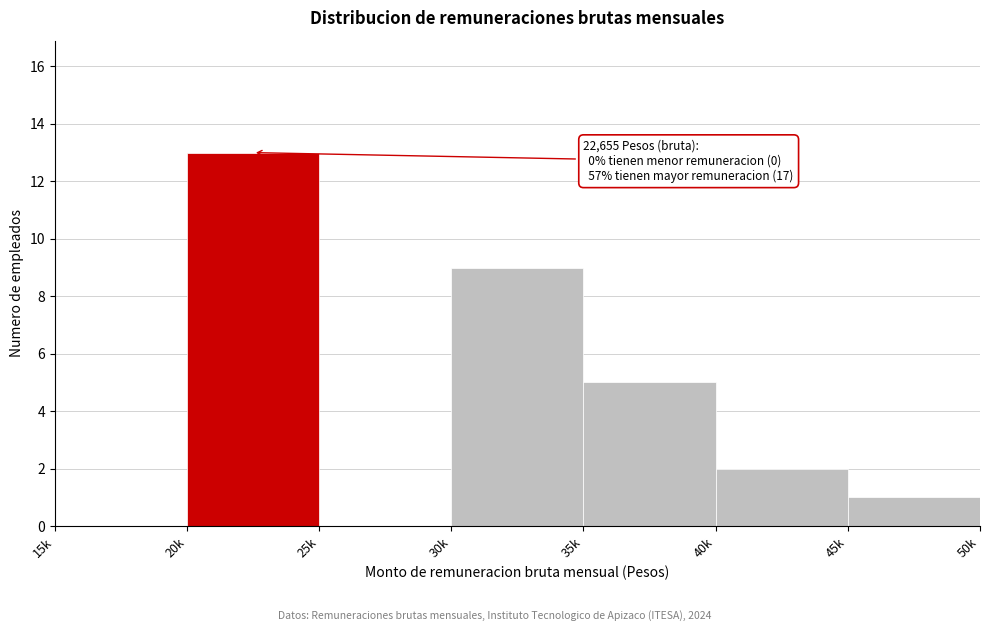

Reading left to right, what are all the values shown in this chart?

15k=0	20k=13	25k=0	30k=9	35k=5	40k=2	45k=1